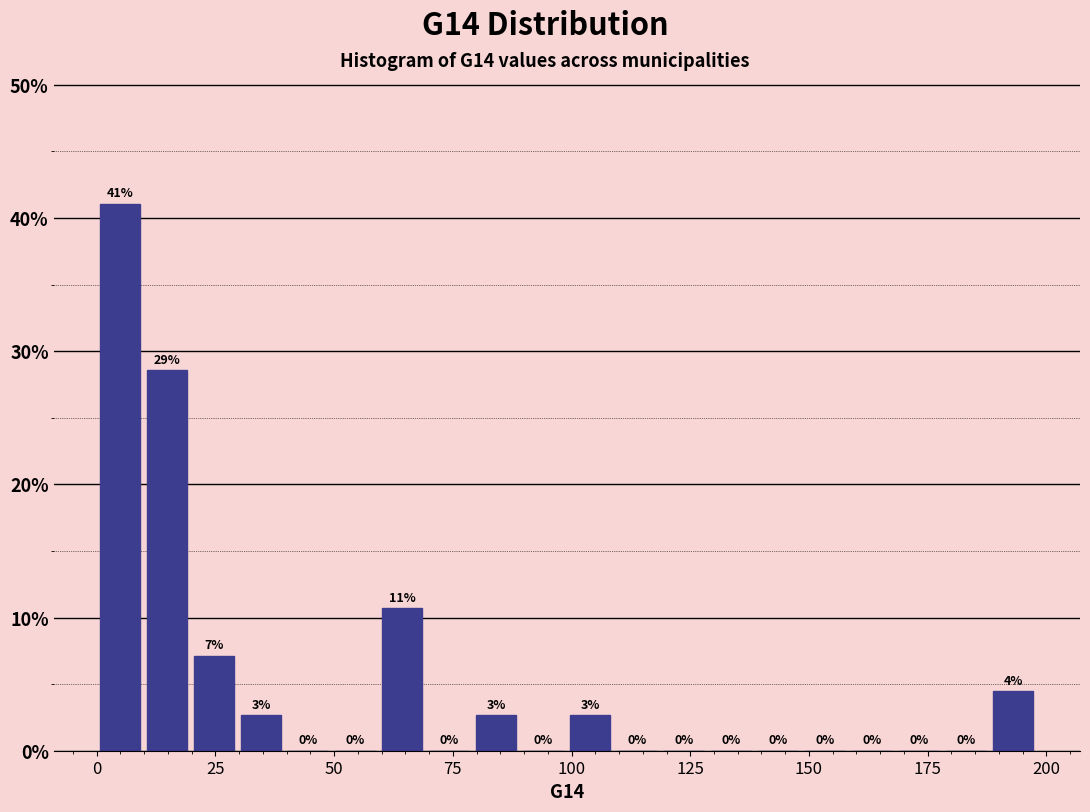

Read against the x-axis, roughly where is the centre of the tallest bar?

5